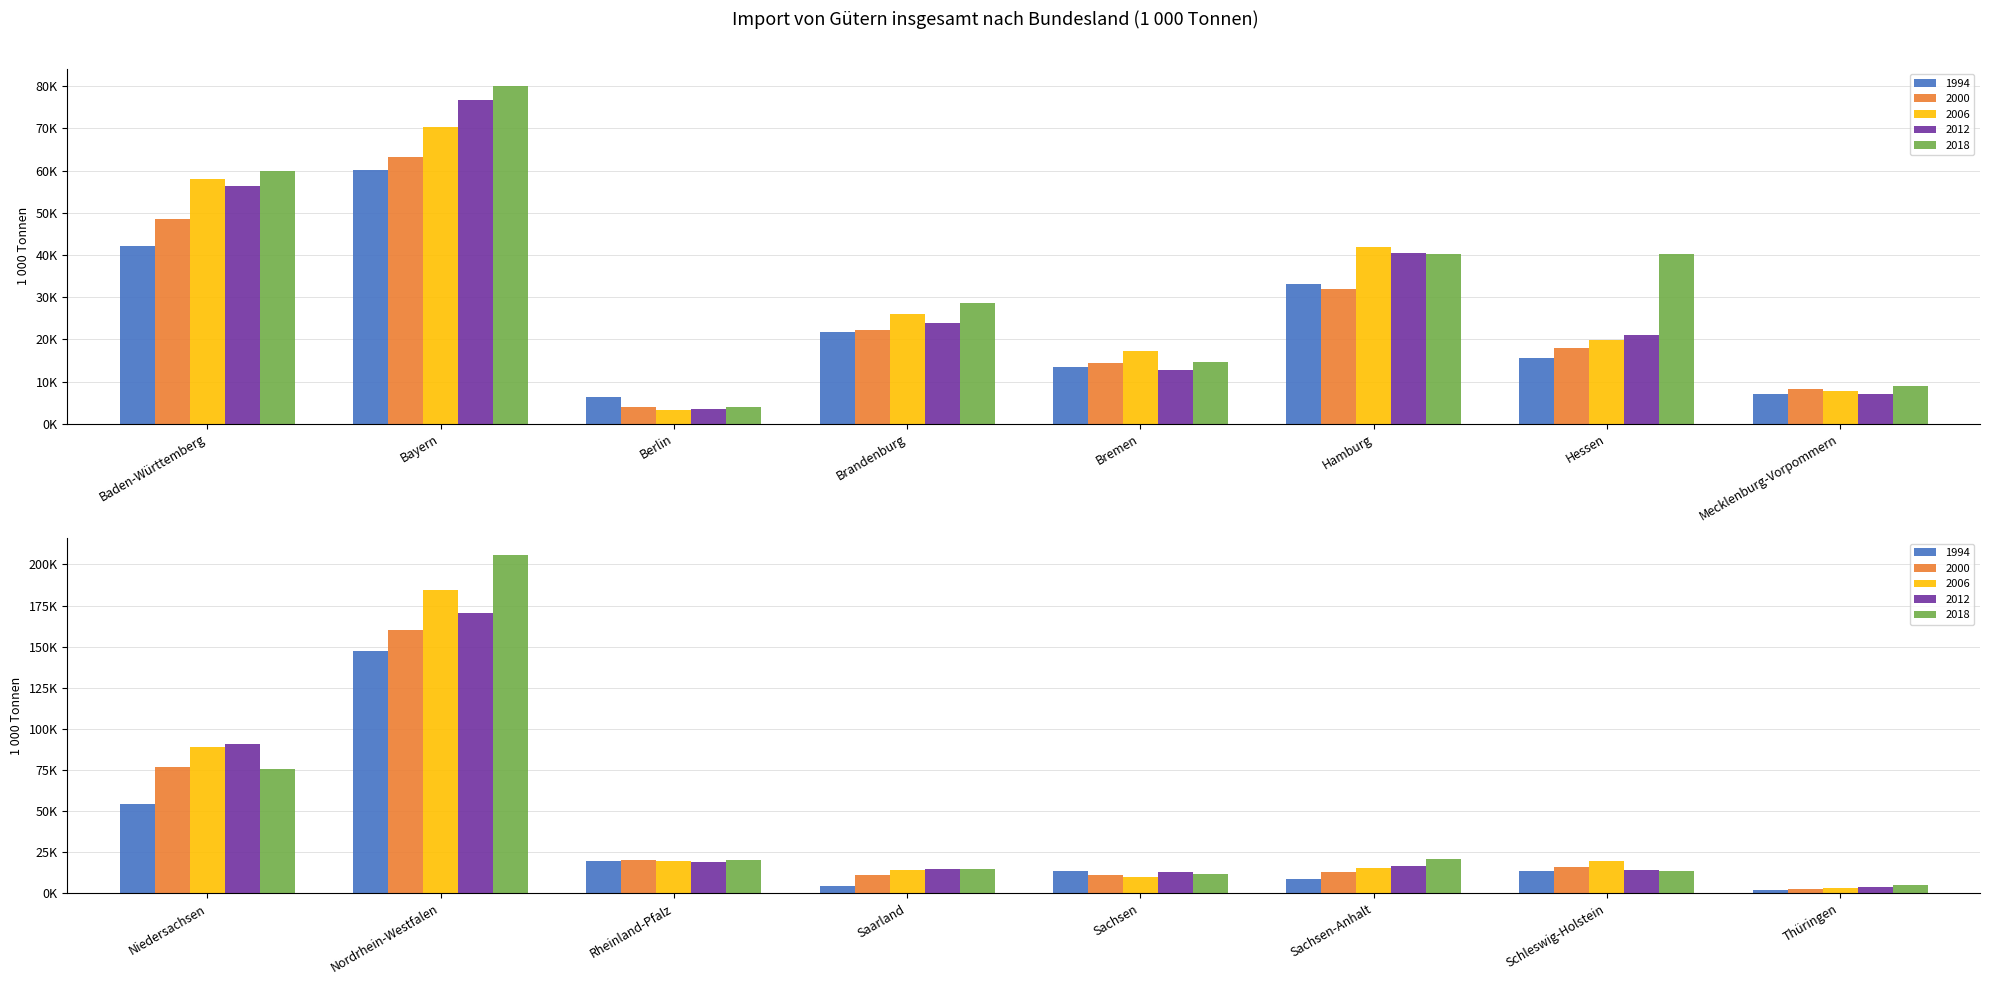

What is the maximum value shown in the chart?

205692.3